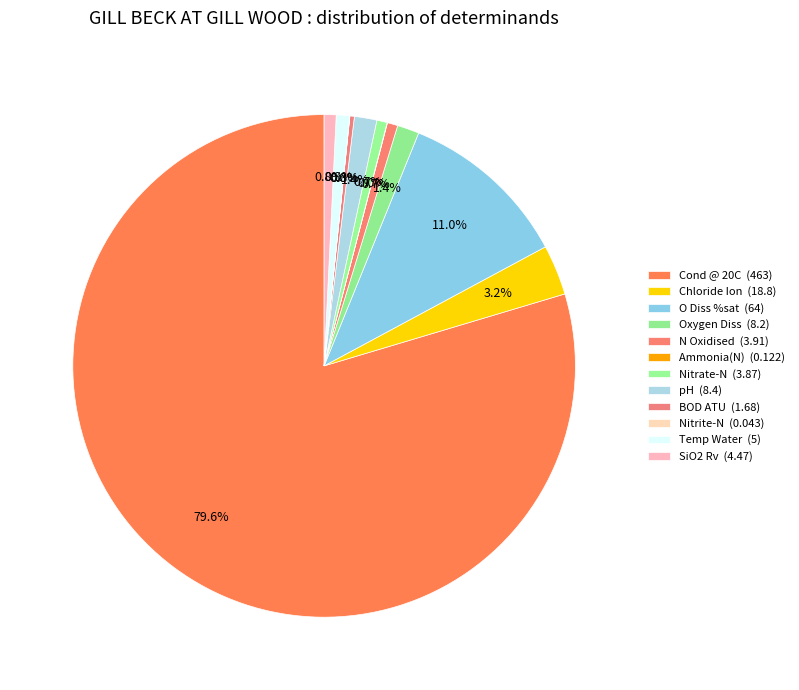

Is there any slice that represents more than half of the pie?

Yes